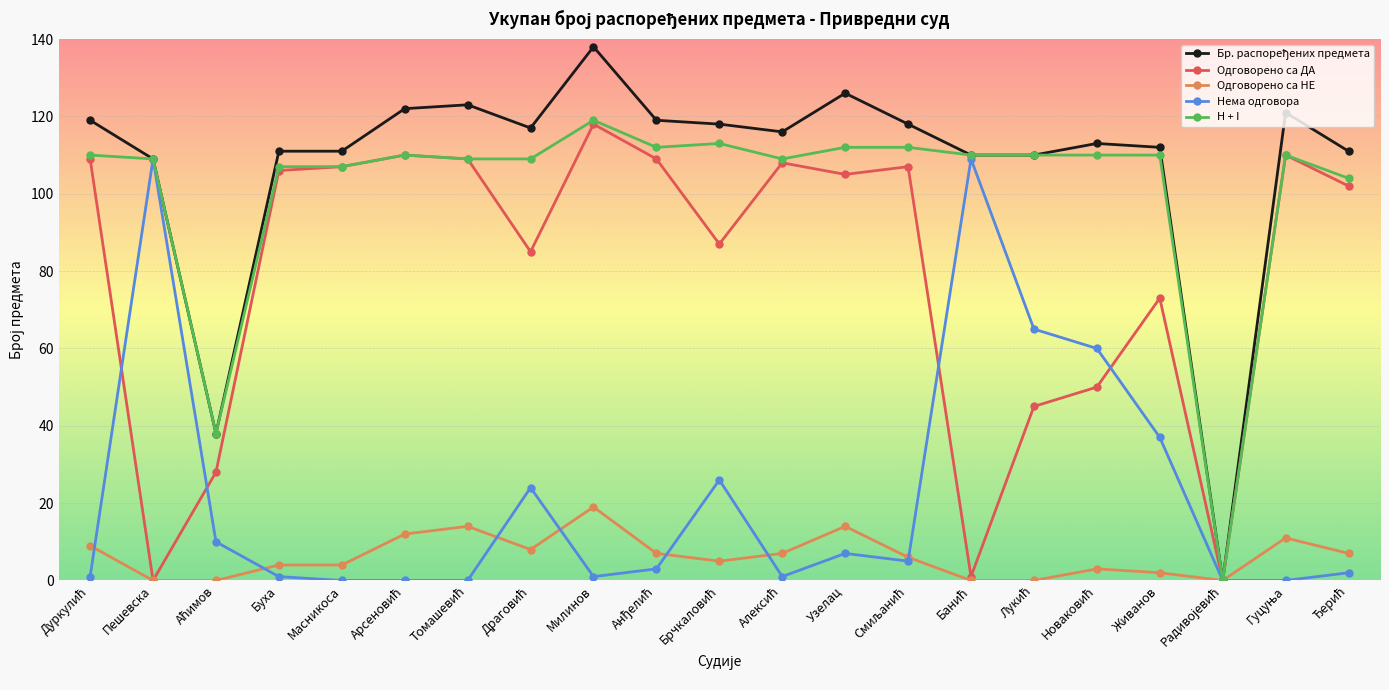

At which category is the sum across all series the highest?

Милинов